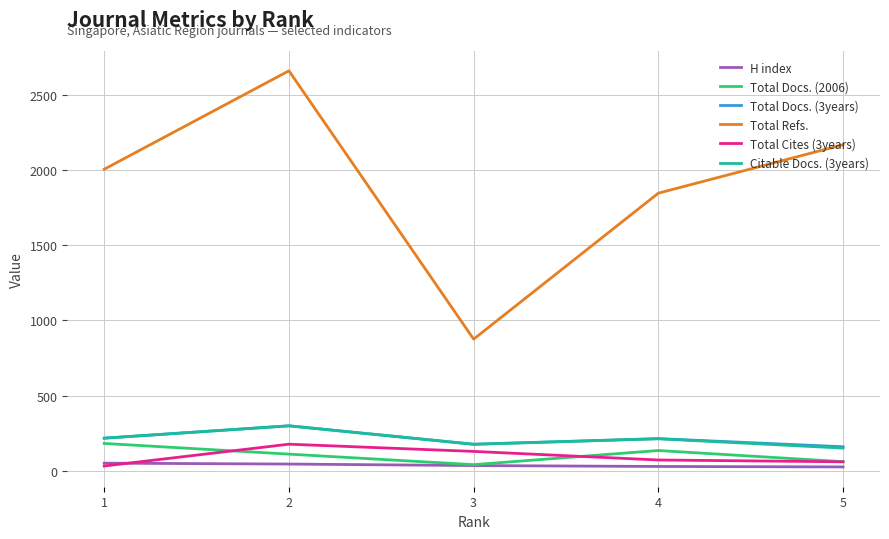

Count the H index values in the range 30 to 46.

3